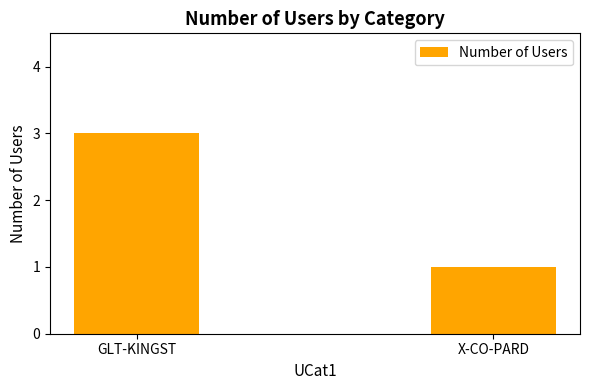

What is the approximate value at GLT-KINGST?

3